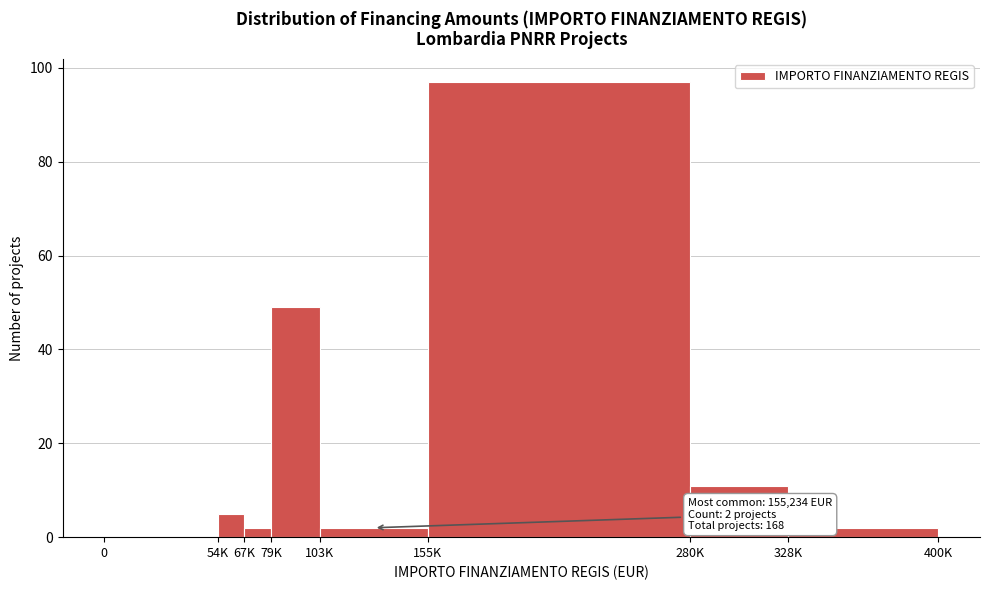

Reading left to right, what are all the values shown in this chart?

0=0	54K=5	67K=2	79K=49	103K=2	155K=97	280K=11	328K=2